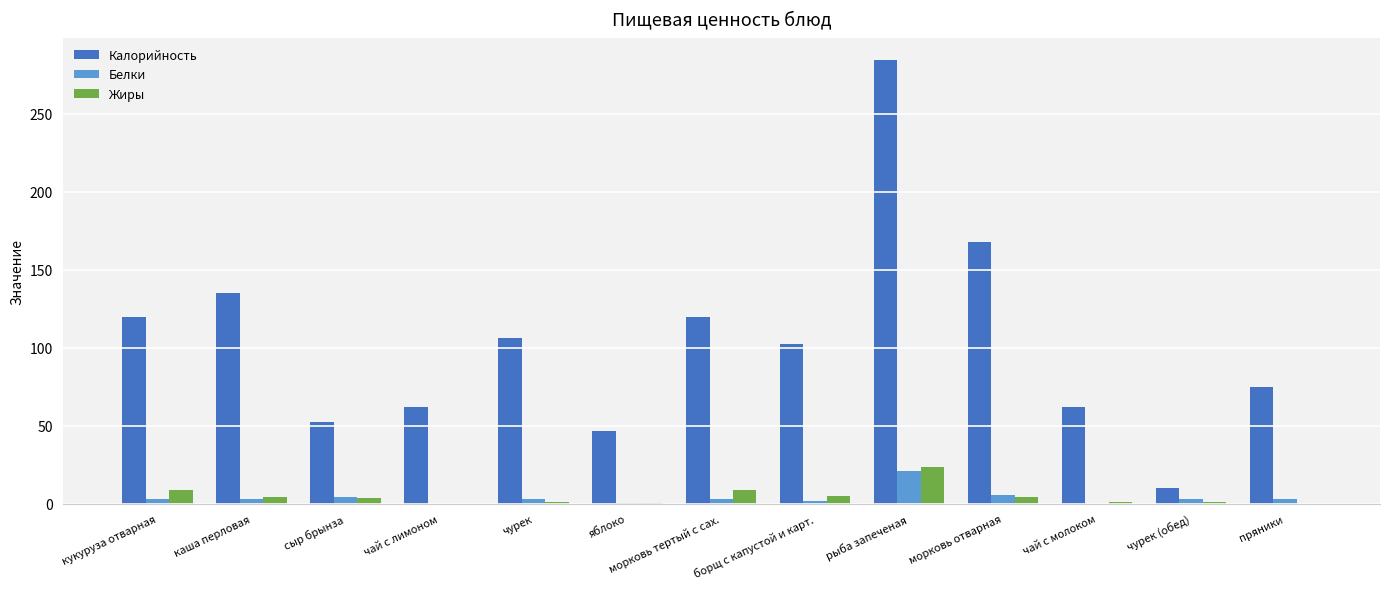

Which series changed the most between сыр брынза and борщ с капустой и карт.?

Калорийность